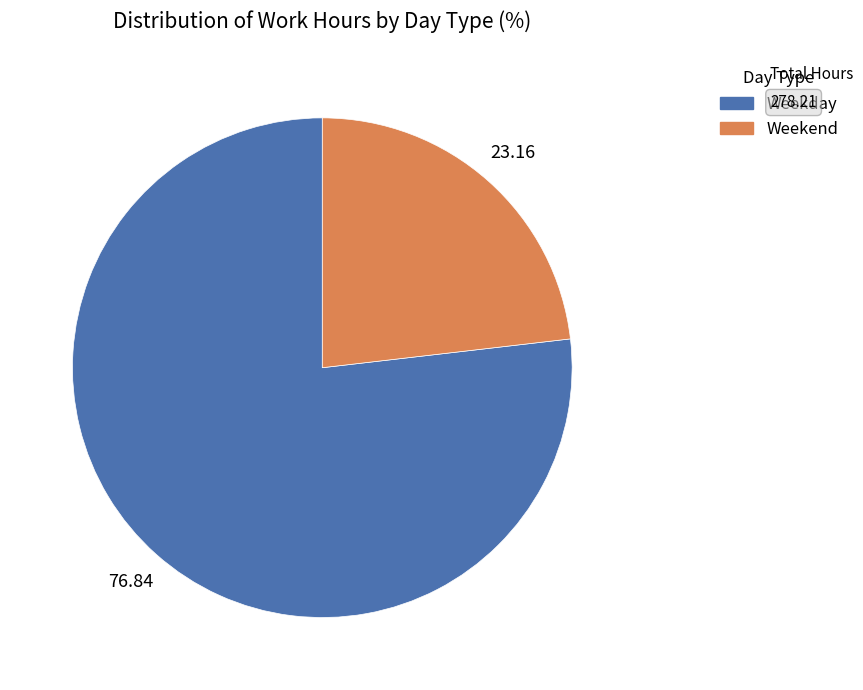

How many slices are in this pie chart?

2